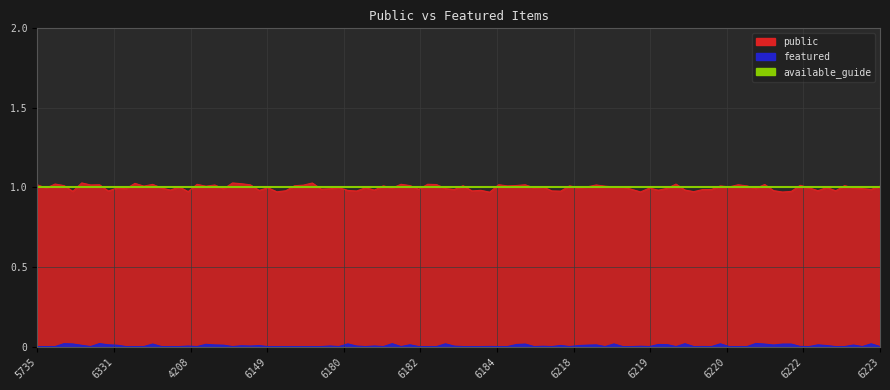

Does the chart display data point markers on the line(s)?

No